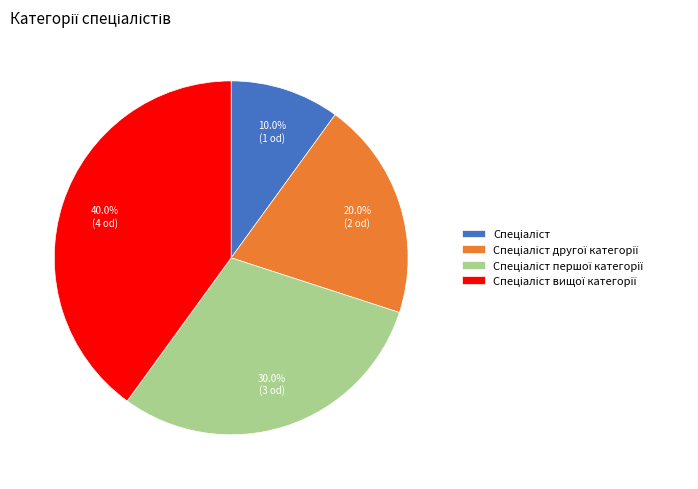

Is there any slice that represents more than half of the pie?

No